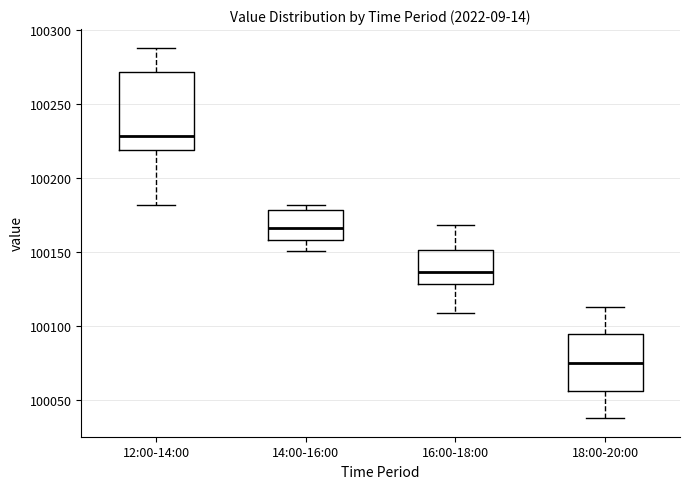

Where is the upper edge of the box for 12:00-14:00 on the y-axis? The values are not printed on the chart, so give them approximately, as read against the axis.

100270